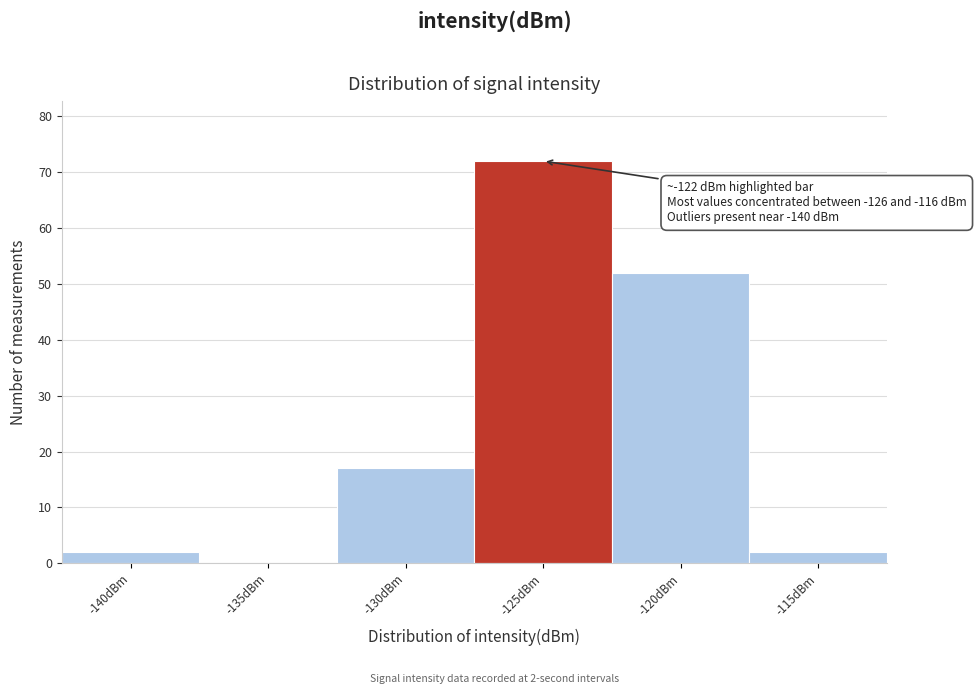

Reading left to right, what are all the values shown in this chart?

-140dBm=2	-135dBm=0	-130dBm=17	-125dBm=72	-120dBm=52	-115dBm=2